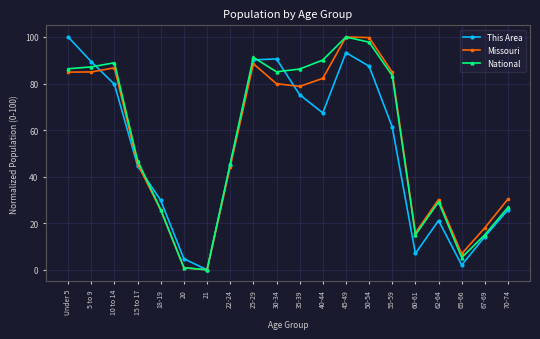

What are all the series names shown in the legend?

This Area, Missouri, National